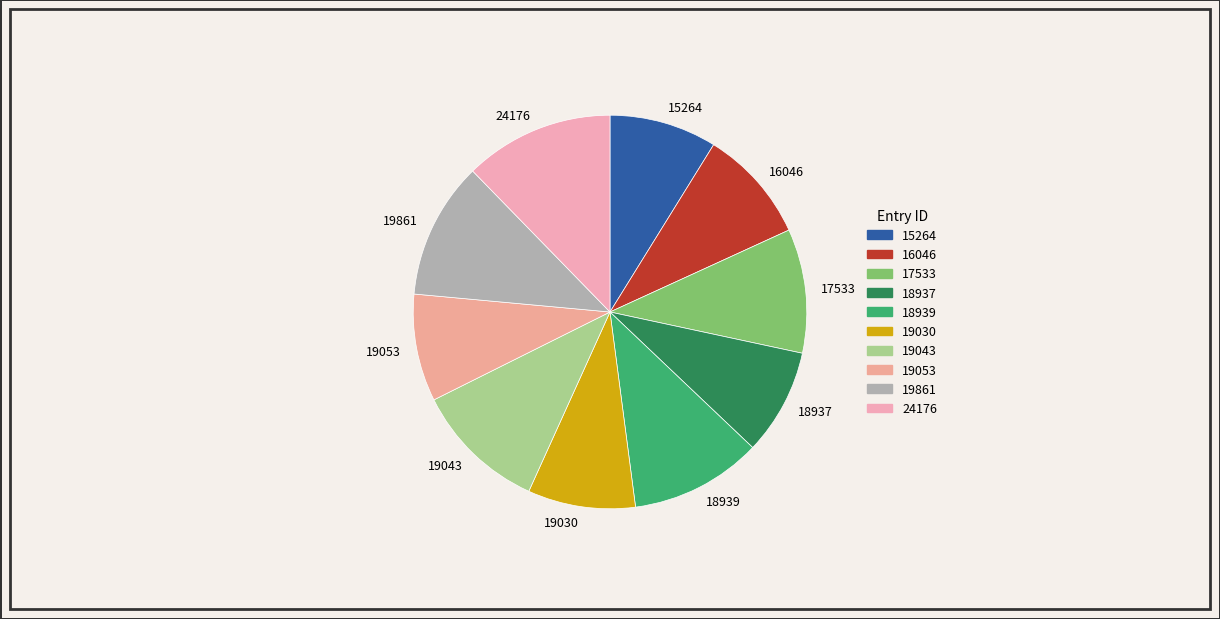

Which slice is the largest?

24176